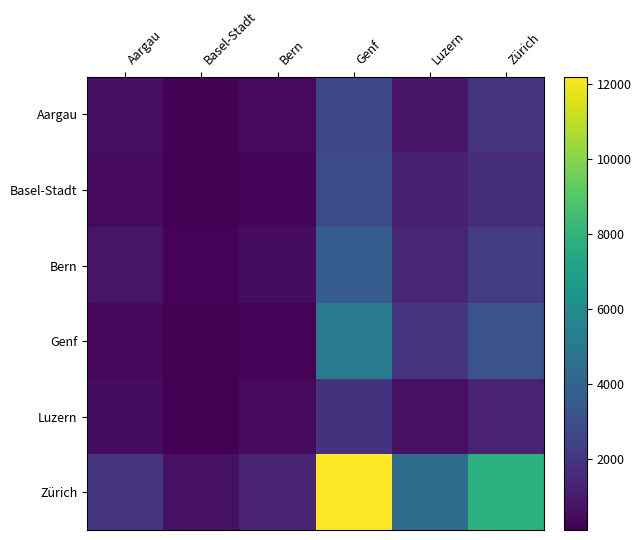

Reading left to right, list all the values displayed in this chart.

Aargau: Aargau=596	Basel-Stadt=177	Bern=419	Genf=2734	Luzern=768	Zürich=1966
Basel-Stadt: Aargau=449	Basel-Stadt=158	Bern=291	Genf=2836	Luzern=1161	Zürich=1675
Bern: Aargau=768	Basel-Stadt=235	Bern=533	Genf=3614	Luzern=1422	Zürich=2192
Genf: Aargau=381	Basel-Stadt=137	Bern=244	Genf=5153	Luzern=1945	Zürich=3208
Luzern: Aargau=516	Basel-Stadt=111	Bern=405	Genf=1893	Luzern=647	Zürich=1246
Zürich: Aargau=1973	Basel-Stadt=665	Bern=1308	Genf=12207	Luzern=4389	Zürich=7818